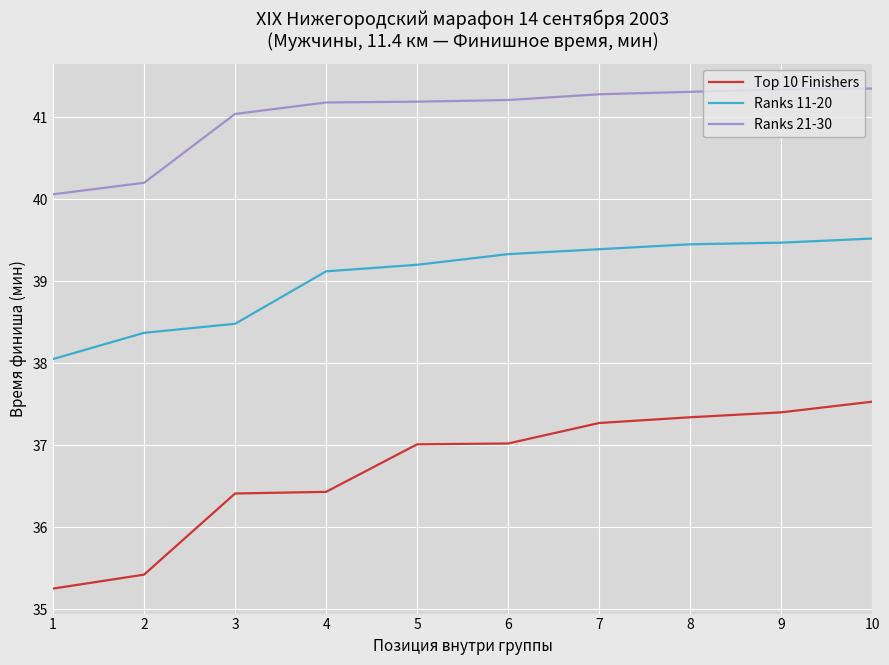

True or false: Ranks 11-20 and Ranks 21-30 intersect in this chart.

False